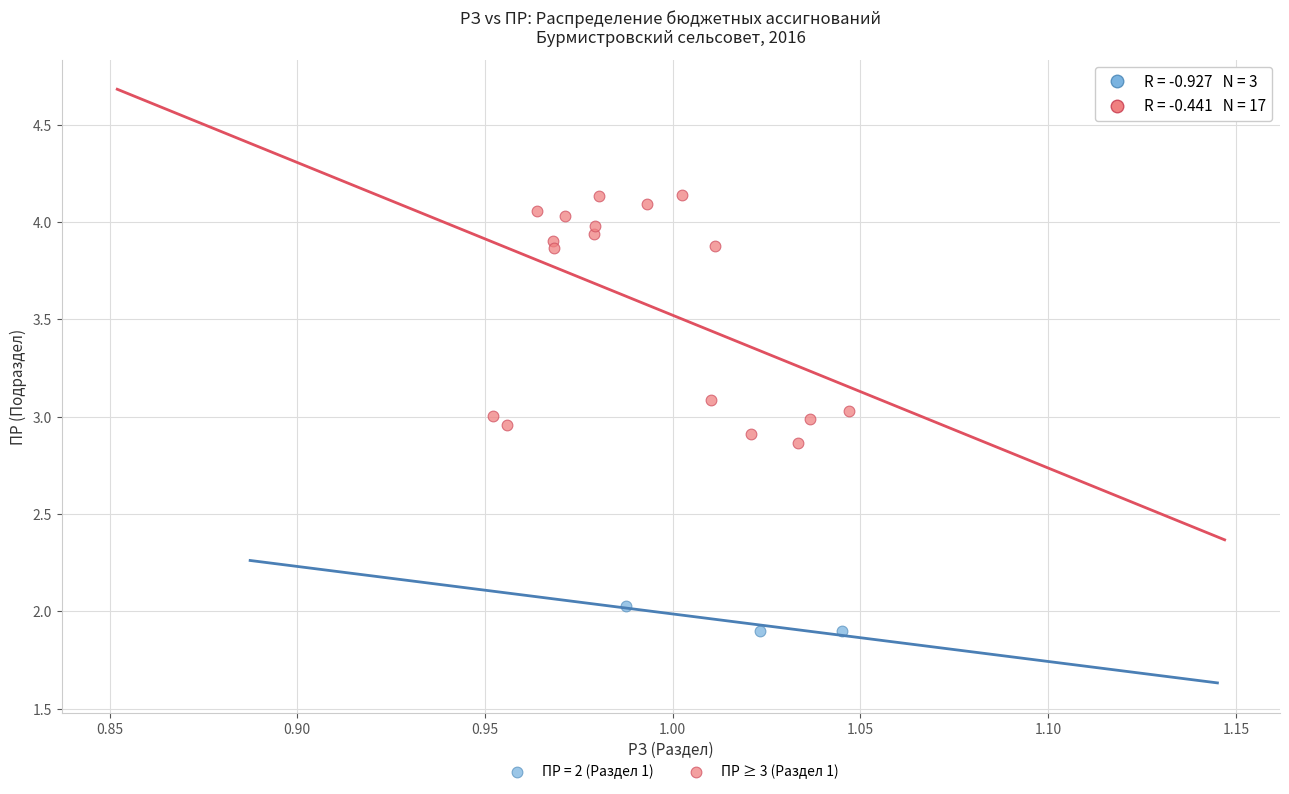

Which series reaches the maximum Y coordinate?

ПР ≥ 3 (Раздел 1)